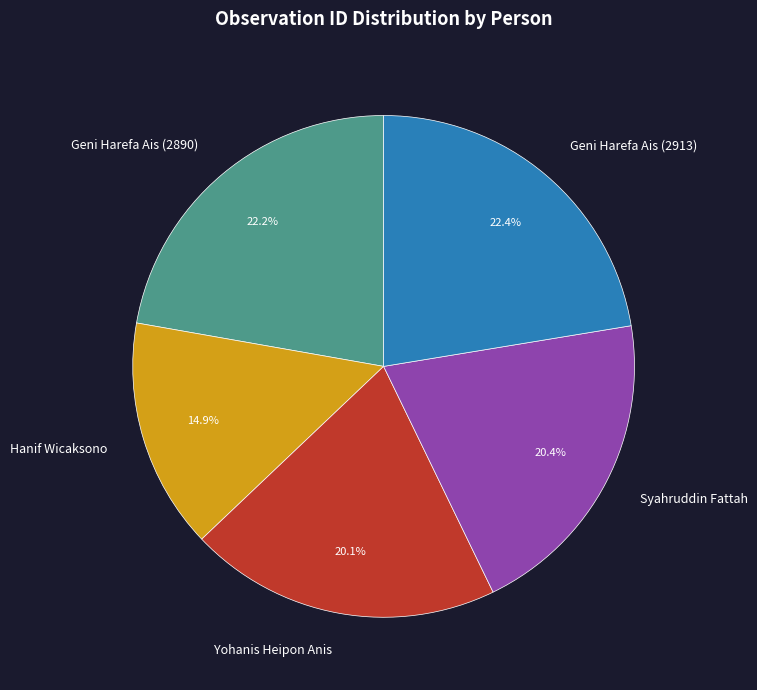

To the nearest percent, what is the difference between the largest and smallest slice percentages?

8%